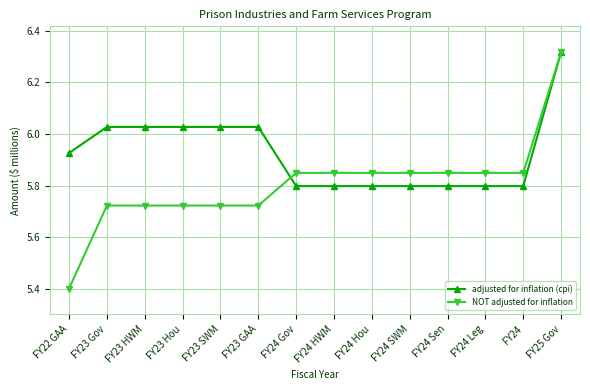

True or false: adjusted for inflation (cpi) has a value of 5.8 at FY24 Leg.

True